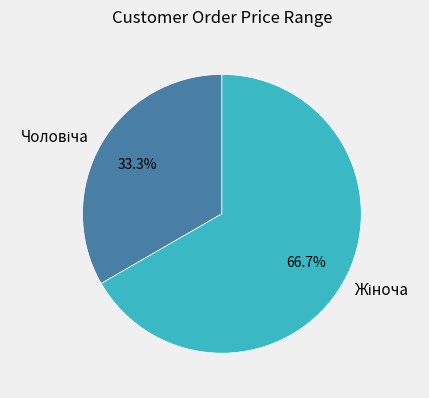

How many slices are in this pie chart?

2